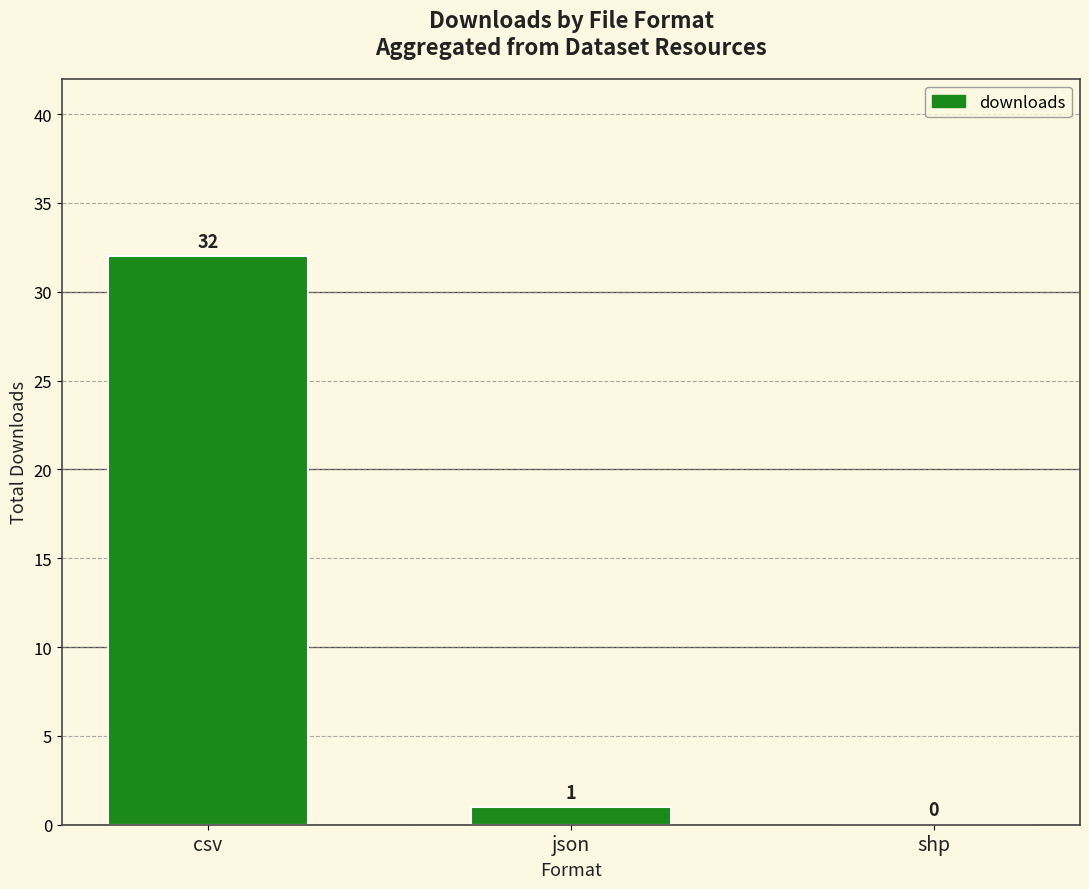

The chart shows a value of 12 at shp. True or false?

False